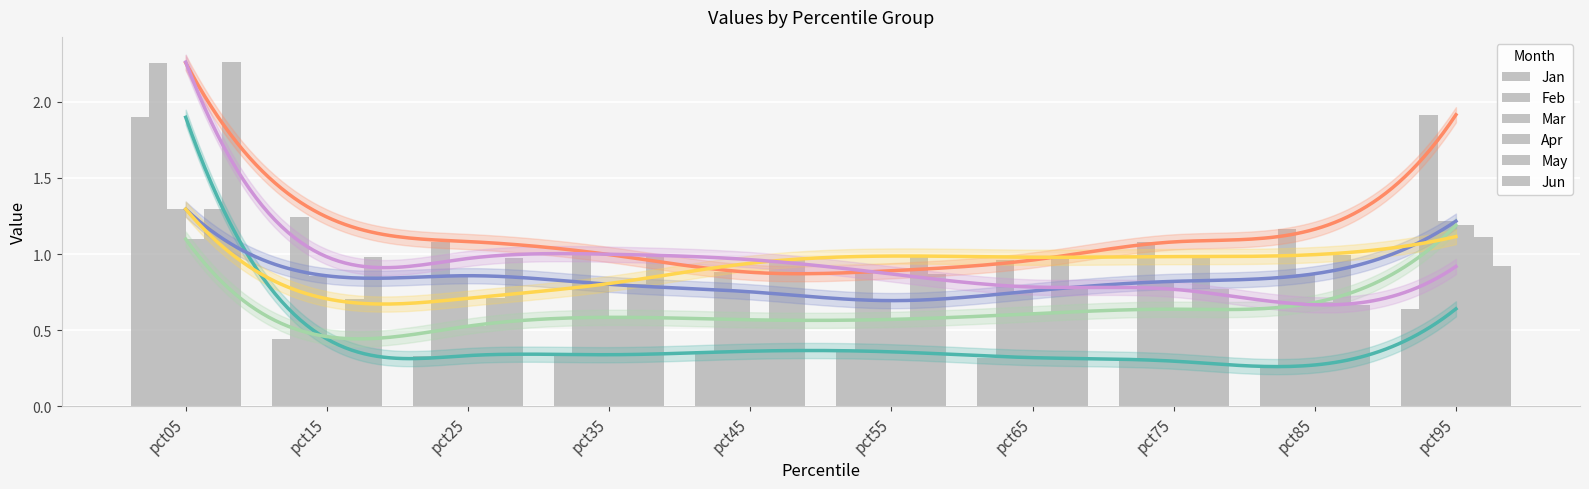

Reading left to right, what are all the values shown in this chart?

Jan: 1.9	0.4	0.3	0.3	0.4	0.4	0.3	0.3	0.3	0.6
Feb: 2.3	1.2	1.1	1.0	0.9	0.9	1.0	1.1	1.2	1.9
Mar: 1.3	0.9	0.9	0.8	0.8	0.7	0.8	0.8	0.9	1.2
Apr: 1.1	0.5	0.5	0.6	0.6	0.6	0.6	0.6	0.7	1.2
May: 1.3	0.7	0.7	0.8	0.9	1.0	1.0	1.0	1.0	1.1
Jun: 2.3	1.0	1.0	1.0	1.0	0.9	0.8	0.8	0.7	0.9